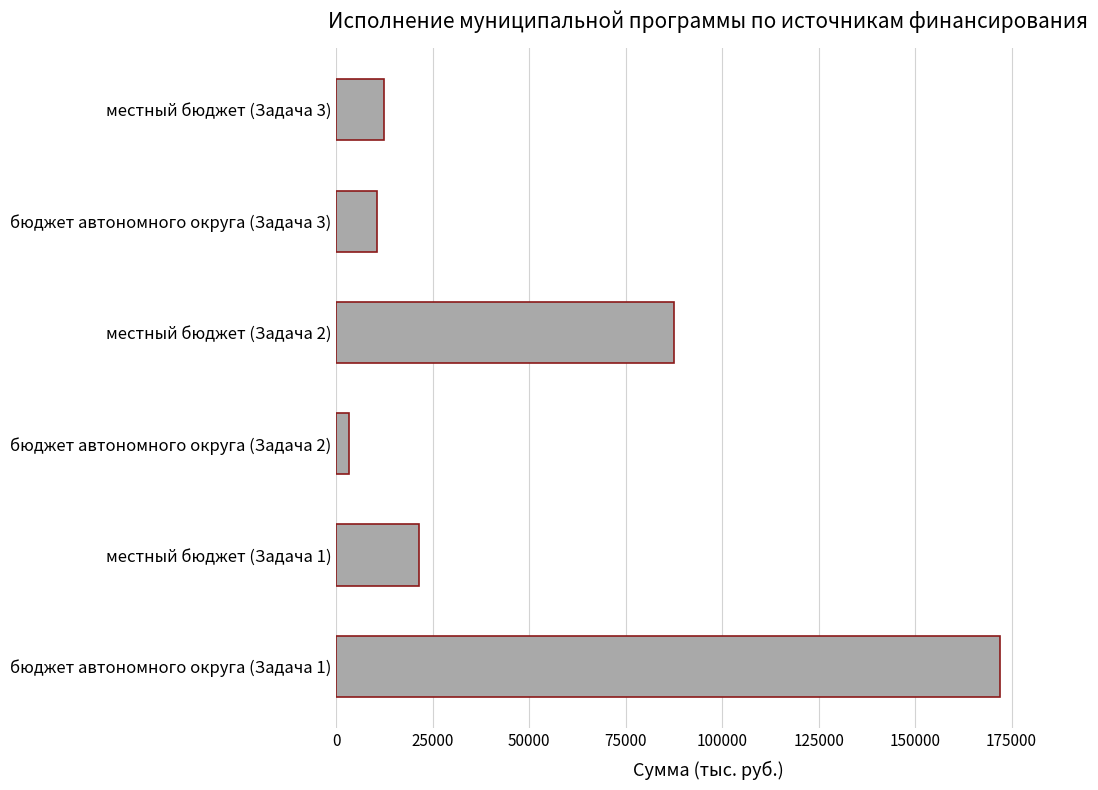

List the labels in order of value, largest first.

бюджет автономного округа (Задача 1), местный бюджет (Задача 2), местный бюджет (Задача 1), местный бюджет (Задача 3), бюджет автономного округа (Задача 3), бюджет автономного округа (Задача 2)